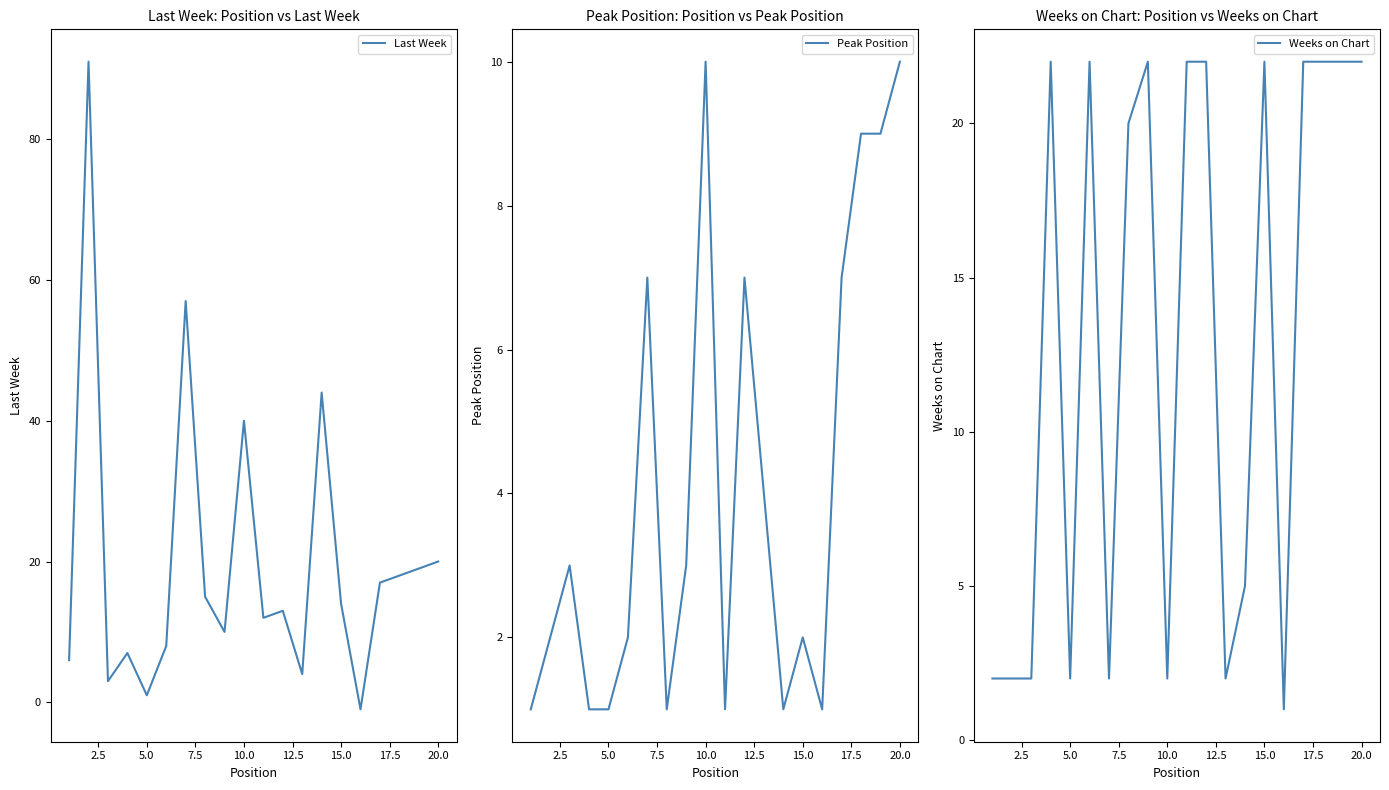

True or false: Last Week has a value of 10 at 20.0.

False